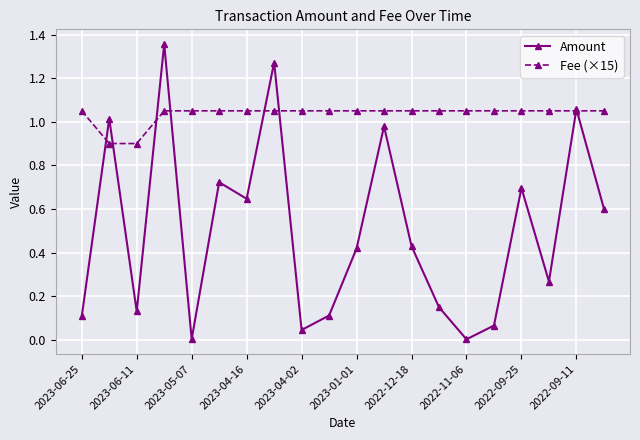

Which series has the largest total across all categories?

Fee (×15)